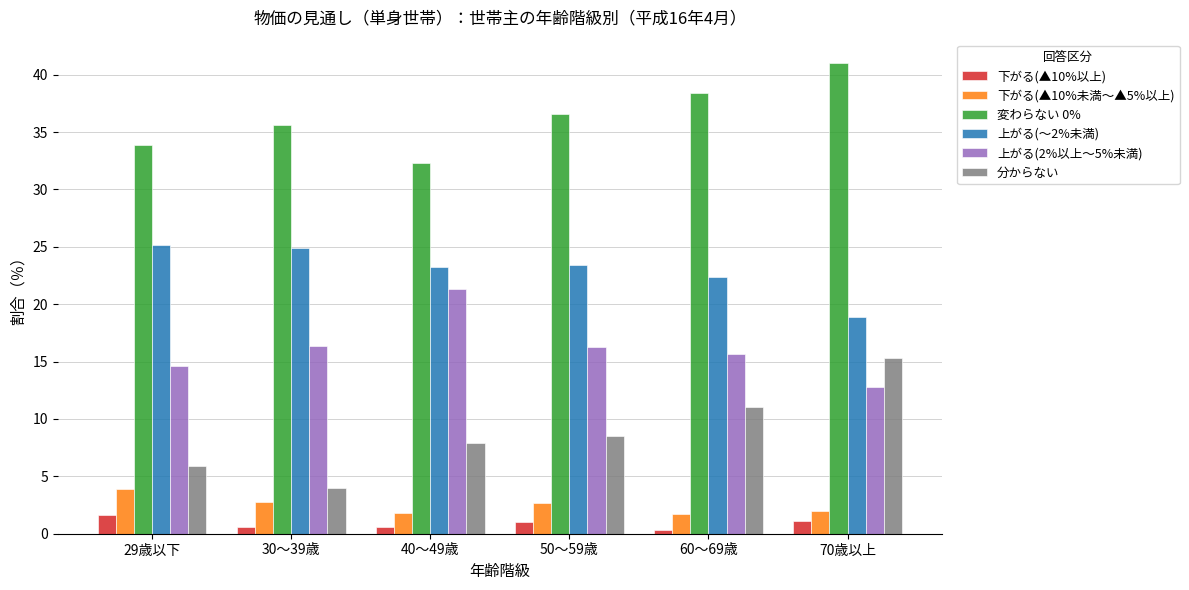

What is the total value across all series at 70歳以上?

91.1